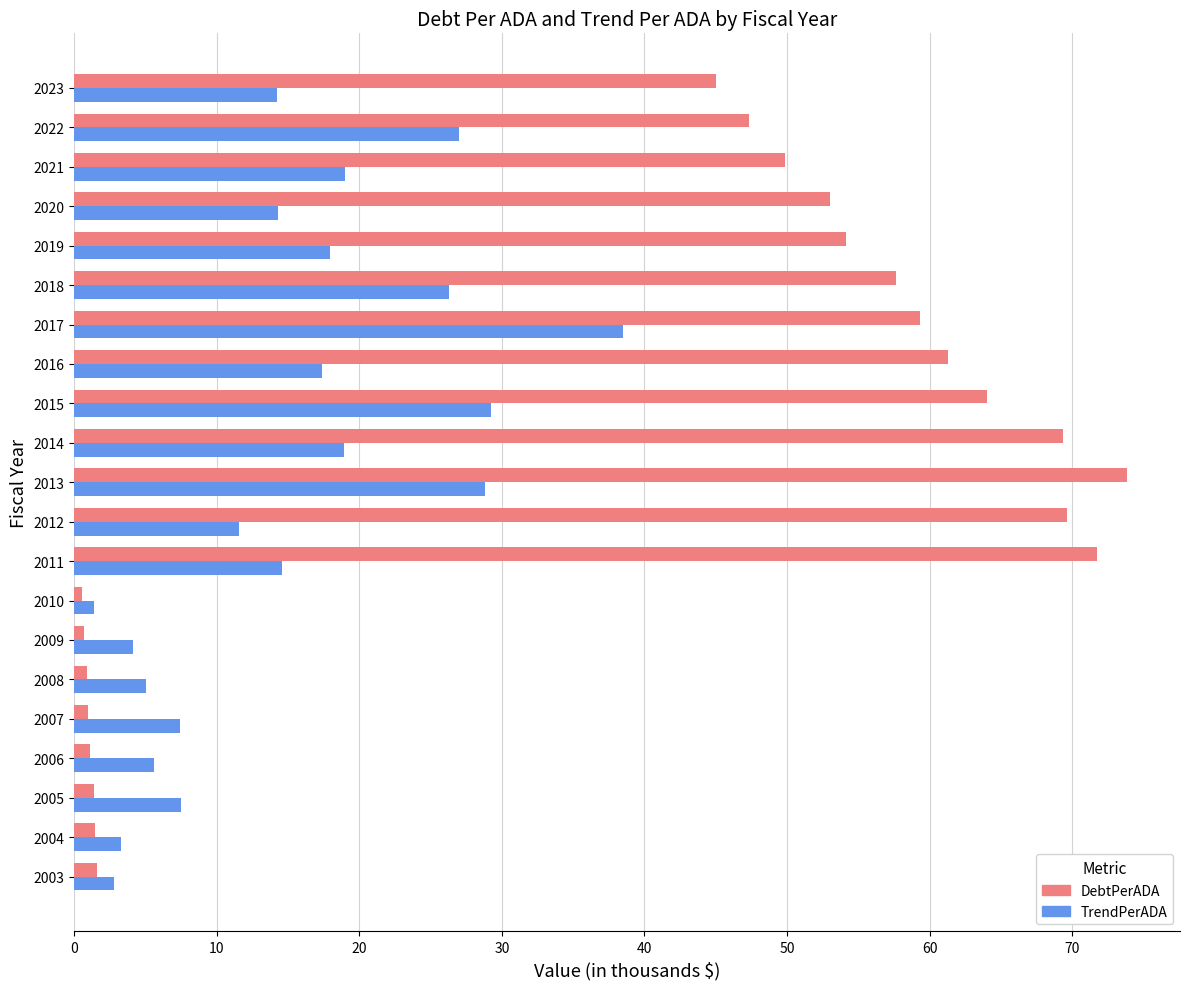

What is the greatest value displayed?

73.9